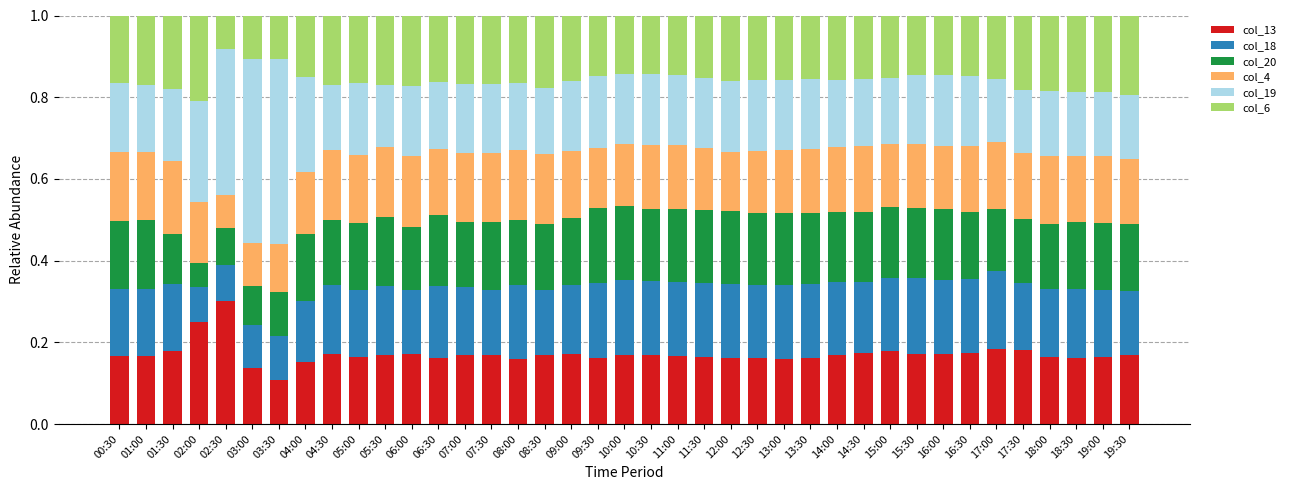

How many bars are there in total?

39